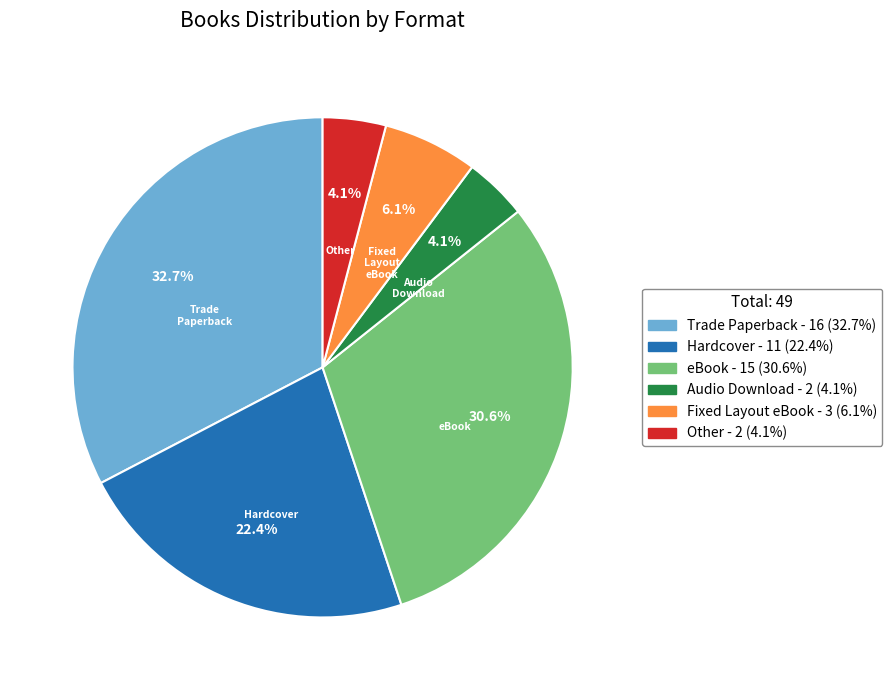

Does any single category account for the majority?

No